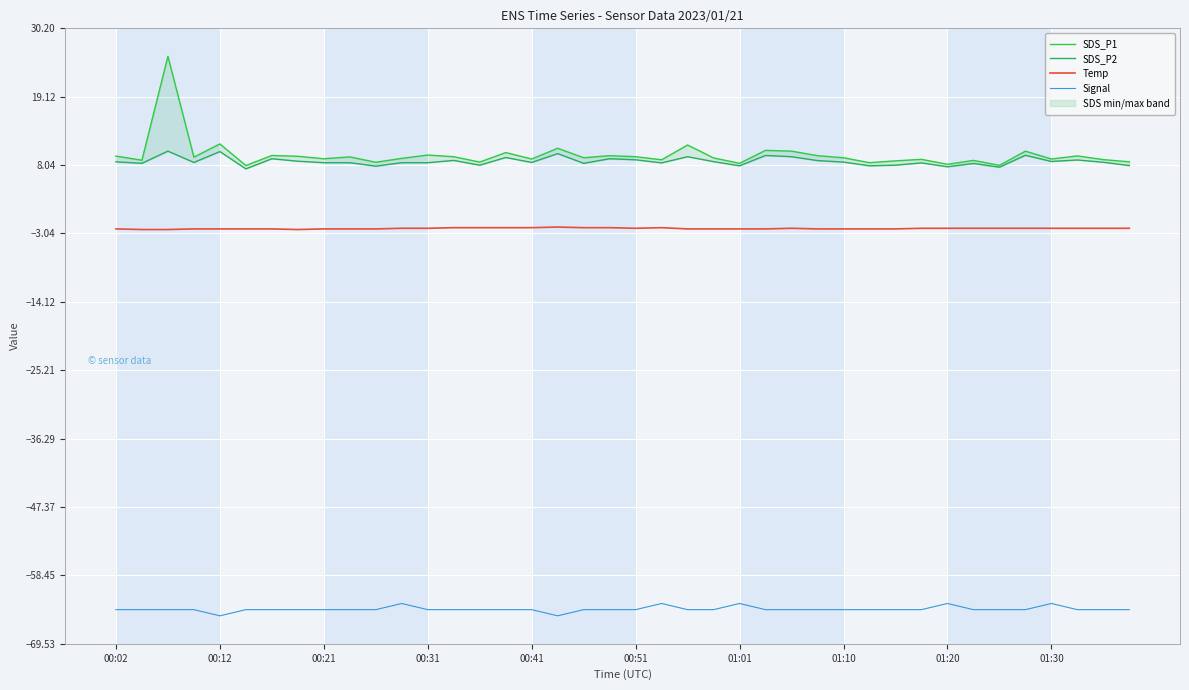

Between 18 and 27, which is larger?

27